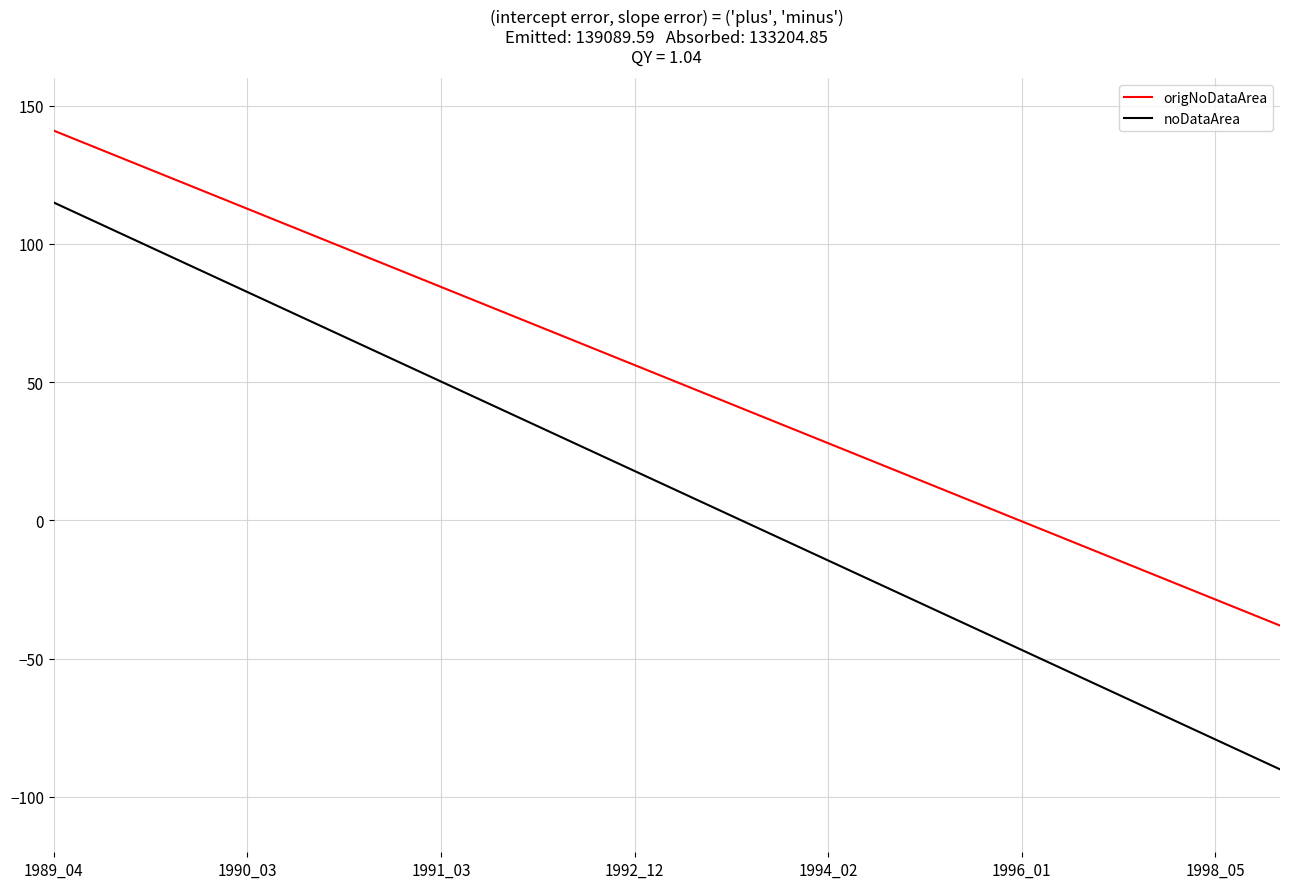

True or false: noDataArea and origNoDataArea cross at least once.

False